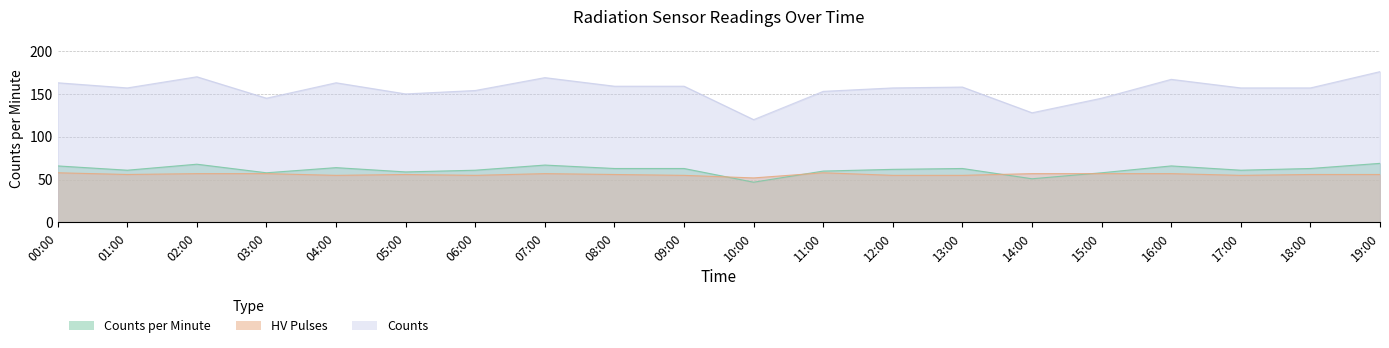

At which category is the sum across all series the highest?

19:00